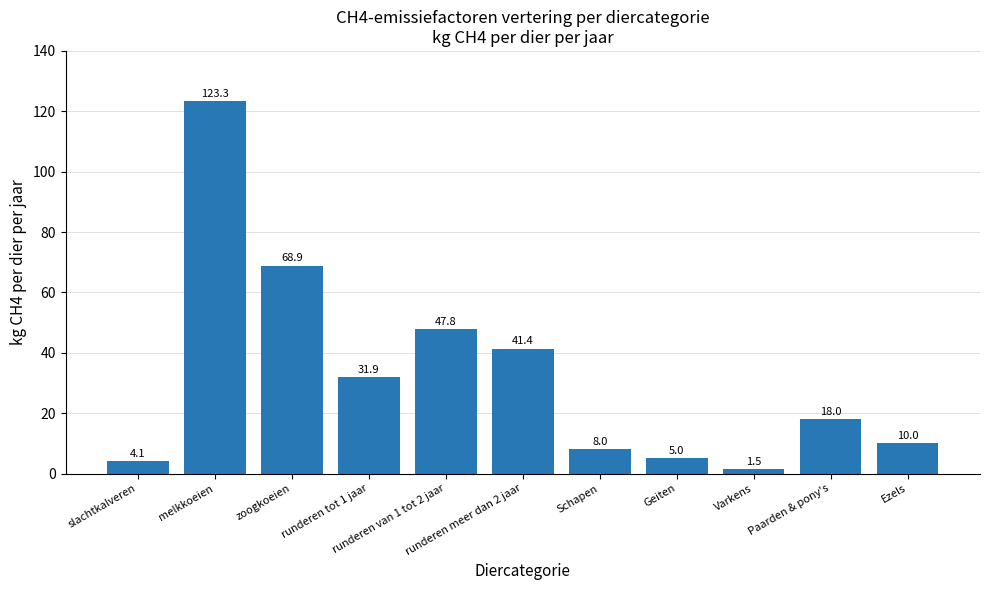

Where is the data nearest to the value 62?

zoogkoeien